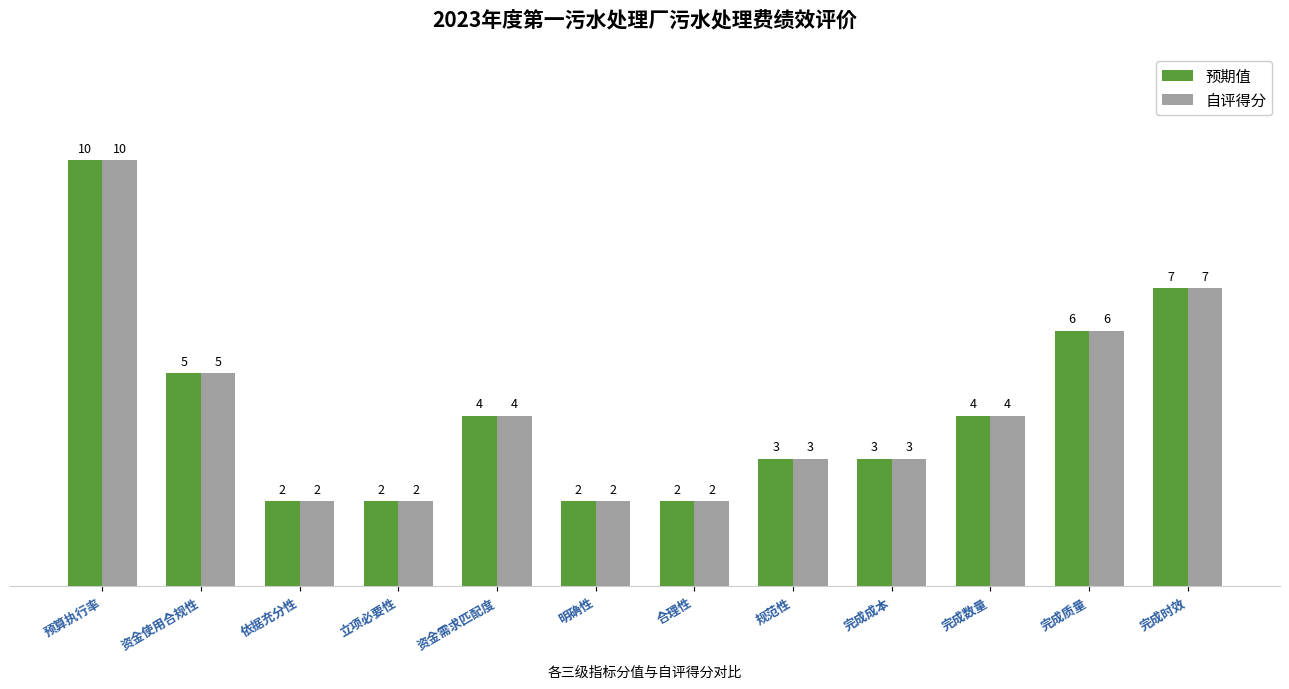

What is the total value across all series at 立项必要性?

4